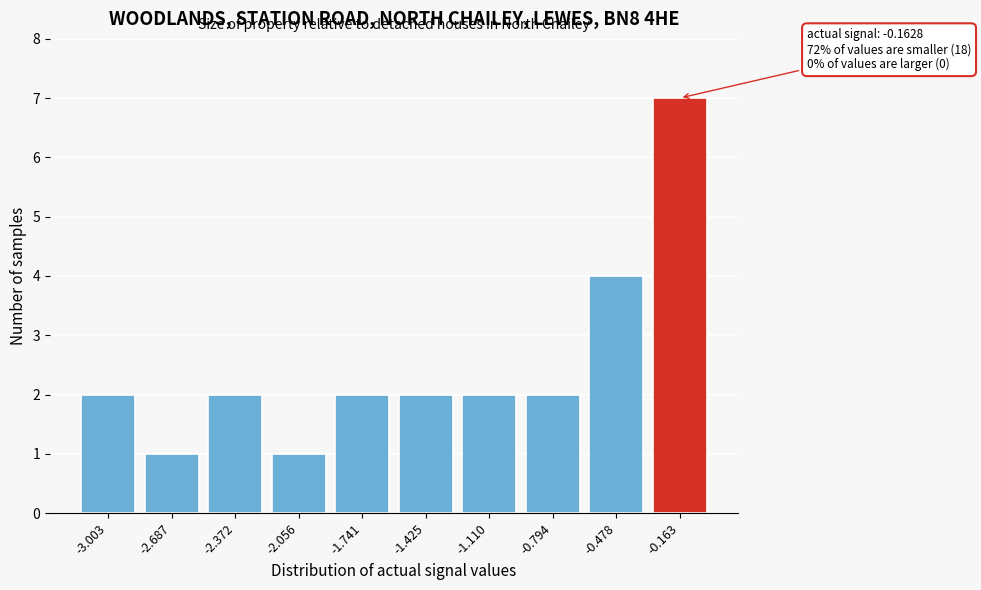

Over which range of the x-axis is the bar tallest?

-0.30 to 0.00